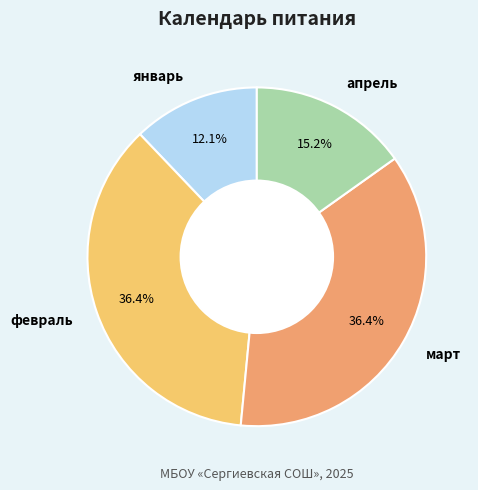

Which category has the smallest portion of the pie?

январь